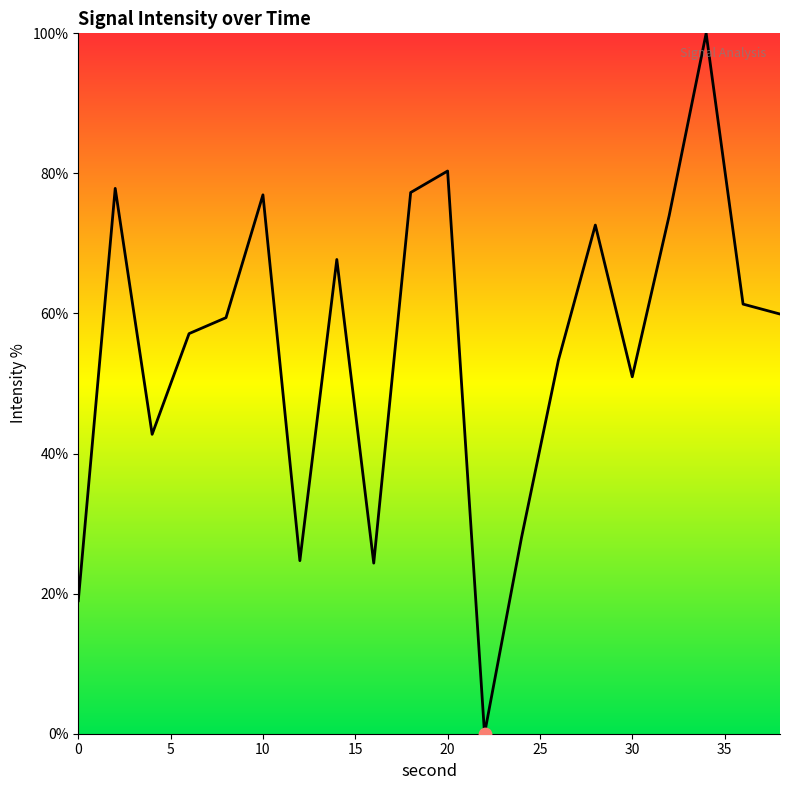

What is the difference between the maximum and minimum values?

100.0